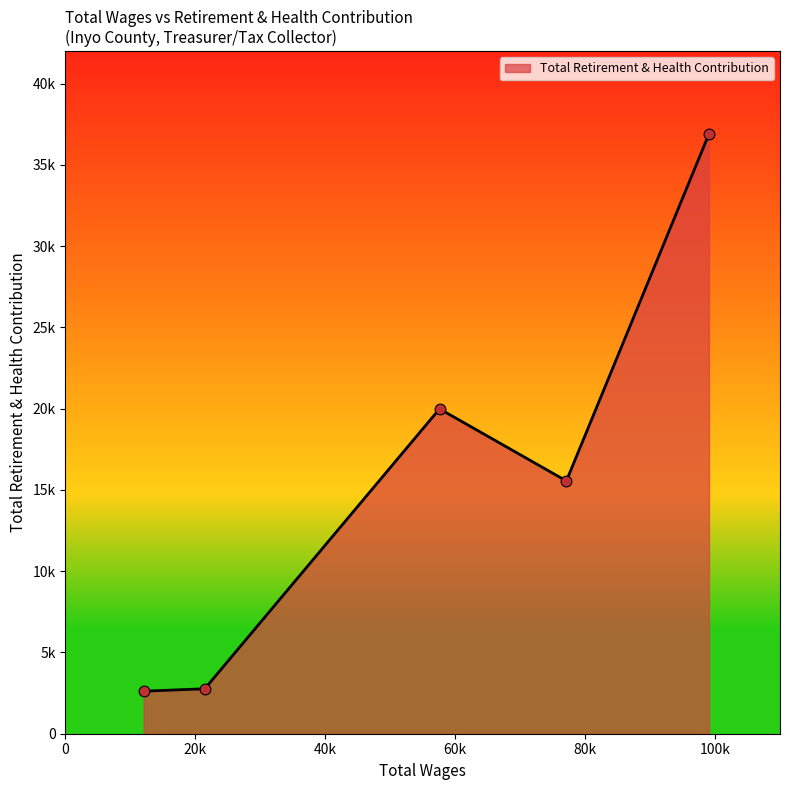

Between 77116.0 and 21451.0, which is larger?

77116.0